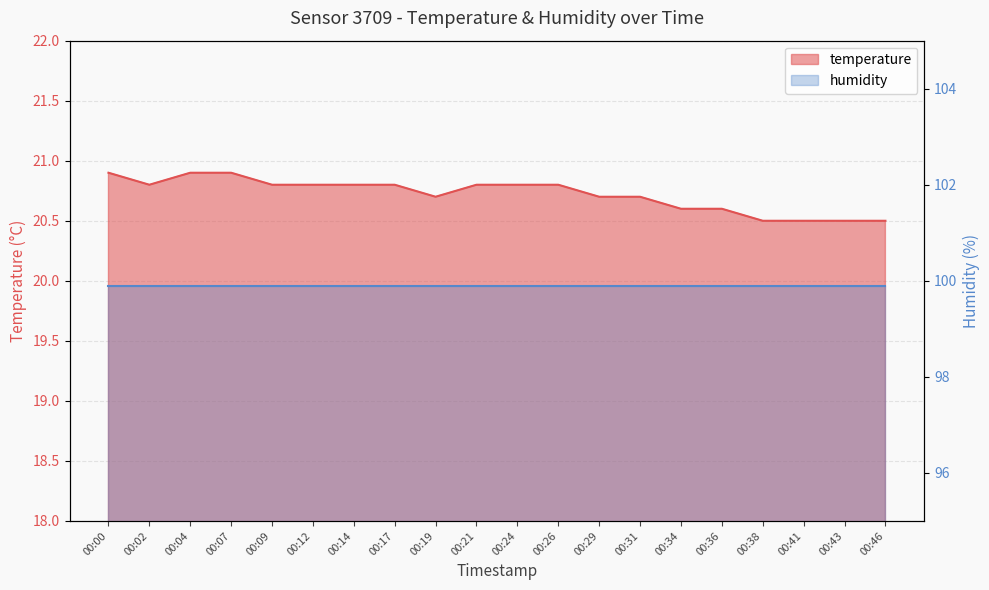

Reading left to right, list all the values displayed in this chart.

00:00=20.9	00:02=20.8	00:04=20.9	00:07=20.9	00:09=20.8	00:12=20.8	00:14=20.8	00:17=20.8	00:19=20.7	00:21=20.8	00:24=20.8	00:26=20.8	00:29=20.7	00:31=20.7	00:34=20.6	00:36=20.6	00:38=20.5	00:41=20.5	00:43=20.5	00:46=20.5